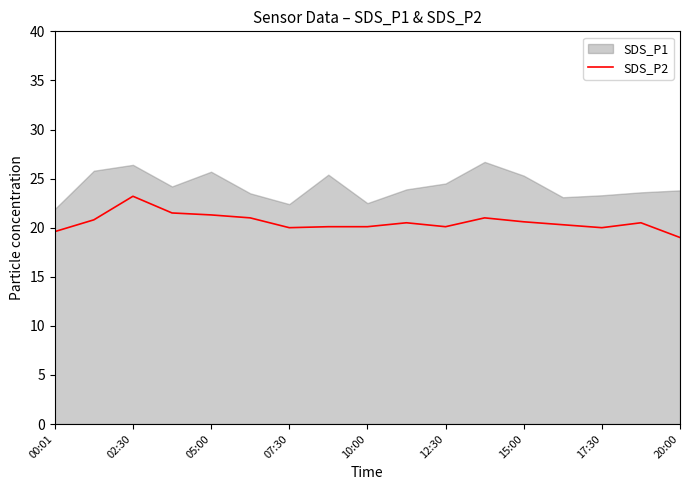

The SDS_P2 series shows 6.4 at 00:01. True or false?

False